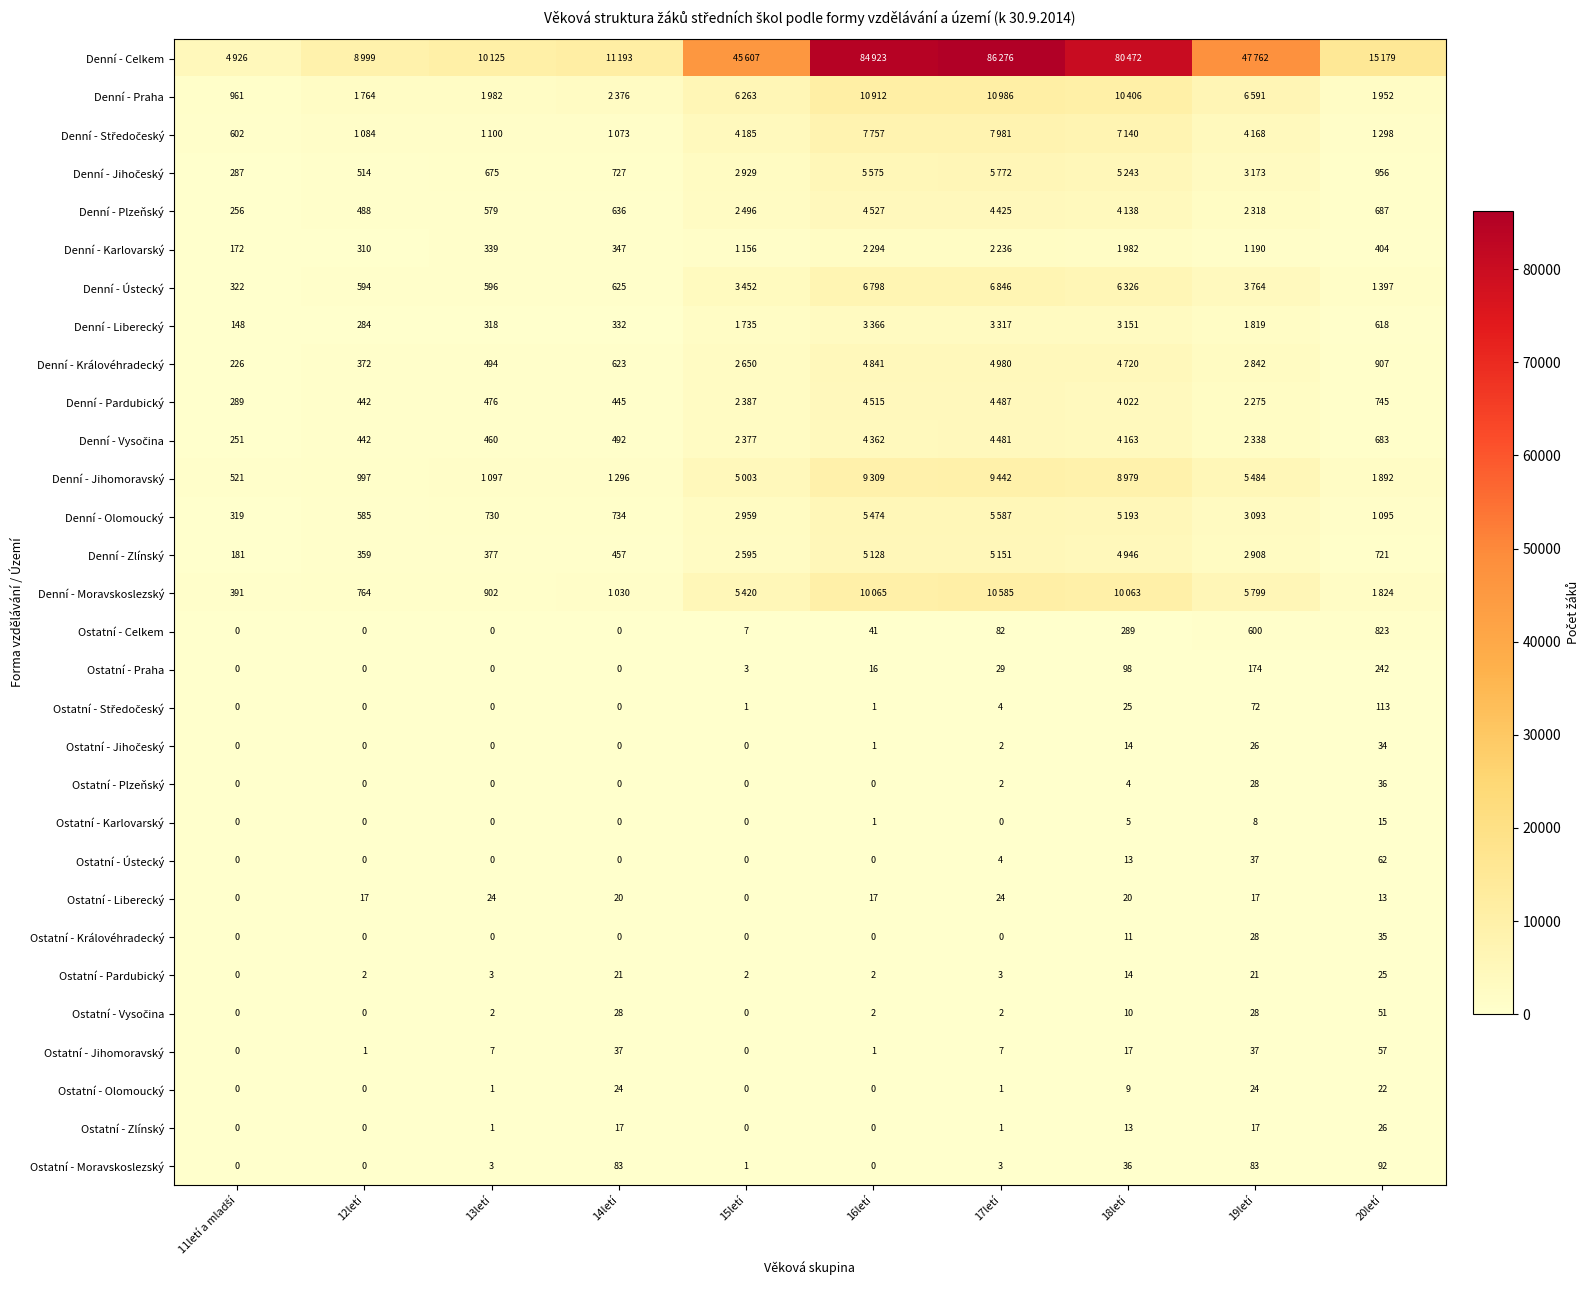

True or false: Ostatní - Pardubický has a value of 21 at 19letí.

True